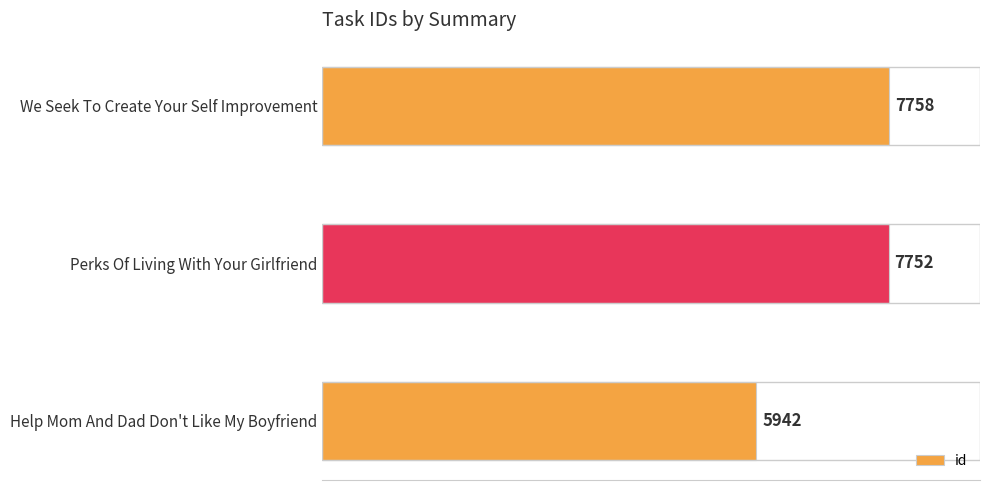

What is the sum of all values?

21452